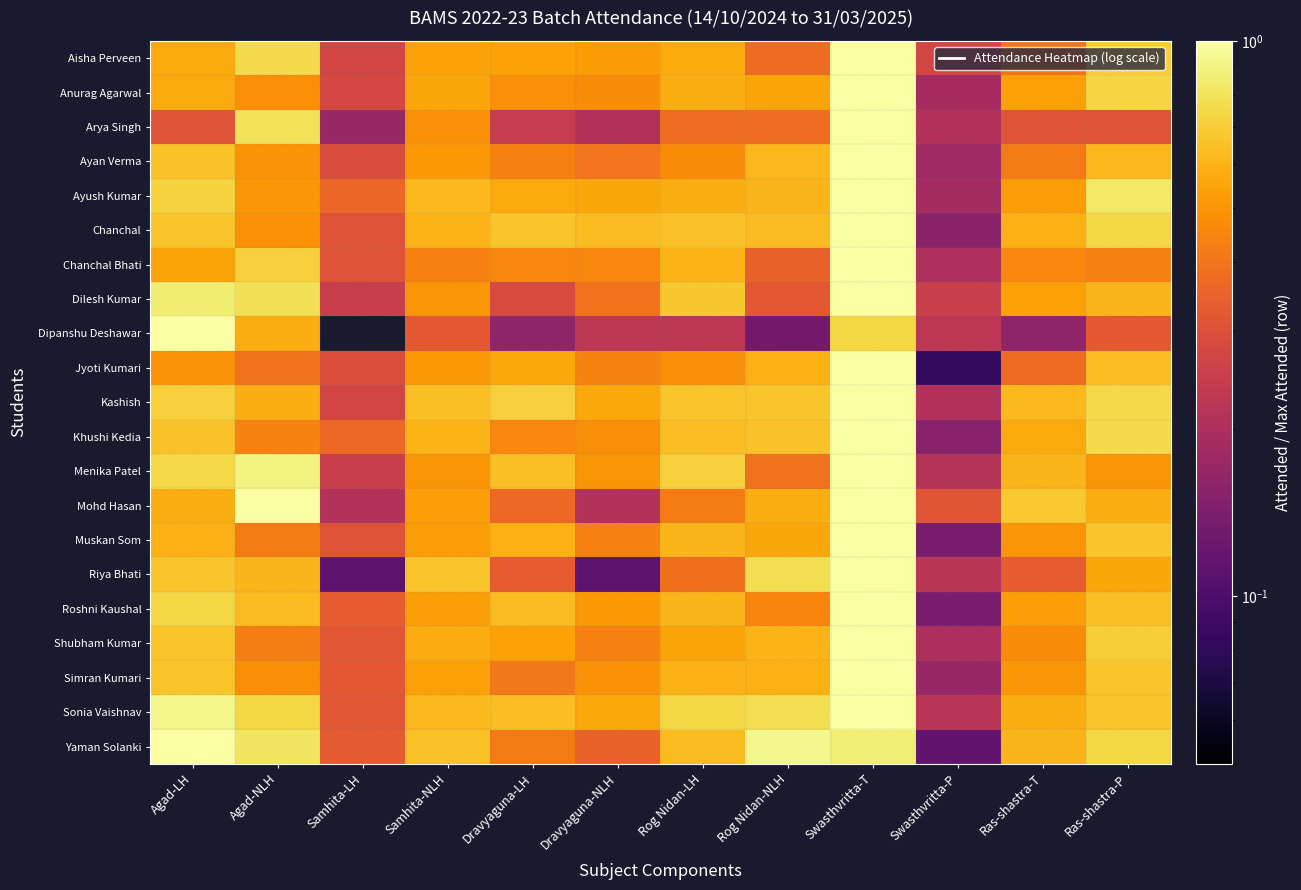

Reading left to right, extract all data points from this chart.

Aisha Perveen: Agad-LH=0.6	Agad-NLH=0.8	Samhita-LH=0.3	Samhita-NLH=0.5	Dravyaguna-LH=0.5	Dravyaguna-NLH=0.5	Rog Nidan-LH=0.6	Rog Nidan-NLH=0.4	Swasthvritta-T=1.0	Swasthvritta-P=0.3	Ras-shastra-T=0.4	Ras-shastra-P=0.7
Anurag Agarwal: Agad-LH=0.6	Agad-NLH=0.5	Samhita-LH=0.3	Samhita-NLH=0.6	Dravyaguna-LH=0.5	Dravyaguna-NLH=0.5	Rog Nidan-LH=0.6	Rog Nidan-NLH=0.5	Swasthvritta-T=1.0	Swasthvritta-P=0.2	Ras-shastra-T=0.5	Ras-shastra-P=0.7
Arya Singh: Agad-LH=0.3	Agad-NLH=0.8	Samhita-LH=0.2	Samhita-NLH=0.5	Dravyaguna-LH=0.2	Dravyaguna-NLH=0.2	Rog Nidan-LH=0.4	Rog Nidan-NLH=0.4	Swasthvritta-T=1.0	Swasthvritta-P=0.2	Ras-shastra-T=0.3	Ras-shastra-P=0.3
Ayan Verma: Agad-LH=0.7	Agad-NLH=0.5	Samhita-LH=0.3	Samhita-NLH=0.5	Dravyaguna-LH=0.4	Dravyaguna-NLH=0.4	Rog Nidan-LH=0.5	Rog Nidan-NLH=0.6	Swasthvritta-T=1.0	Swasthvritta-P=0.2	Ras-shastra-T=0.4	Ras-shastra-P=0.6
Ayush Kumar: Agad-LH=0.7	Agad-NLH=0.5	Samhita-LH=0.4	Samhita-NLH=0.6	Dravyaguna-LH=0.6	Dravyaguna-NLH=0.6	Rog Nidan-LH=0.6	Rog Nidan-NLH=0.6	Swasthvritta-T=1.0	Swasthvritta-P=0.2	Ras-shastra-T=0.5	Ras-shastra-P=0.8
Chanchal: Agad-LH=0.7	Agad-NLH=0.5	Samhita-LH=0.3	Samhita-NLH=0.6	Dravyaguna-LH=0.7	Dravyaguna-NLH=0.6	Rog Nidan-LH=0.7	Rog Nidan-NLH=0.6	Swasthvritta-T=1.0	Swasthvritta-P=0.2	Ras-shastra-T=0.6	Ras-shastra-P=0.7
Chanchal Bhati: Agad-LH=0.5	Agad-NLH=0.7	Samhita-LH=0.3	Samhita-NLH=0.4	Dravyaguna-LH=0.5	Dravyaguna-NLH=0.5	Rog Nidan-LH=0.6	Rog Nidan-NLH=0.3	Swasthvritta-T=1.0	Swasthvritta-P=0.2	Ras-shastra-T=0.5	Ras-shastra-P=0.4
Dilesh Kumar: Agad-LH=0.9	Agad-NLH=0.8	Samhita-LH=0.2	Samhita-NLH=0.5	Dravyaguna-LH=0.3	Dravyaguna-NLH=0.4	Rog Nidan-LH=0.7	Rog Nidan-NLH=0.3	Swasthvritta-T=1.0	Swasthvritta-P=0.2	Ras-shastra-T=0.5	Ras-shastra-P=0.6
Dipanshu Deshawar: Agad-LH=1.0	Agad-NLH=0.6	Samhita-LH=0.0	Samhita-NLH=0.3	Dravyaguna-LH=0.2	Dravyaguna-NLH=0.2	Rog Nidan-LH=0.2	Rog Nidan-NLH=0.1	Swasthvritta-T=0.7	Swasthvritta-P=0.2	Ras-shastra-T=0.2	Ras-shastra-P=0.3
Jyoti Kumari: Agad-LH=0.5	Agad-NLH=0.4	Samhita-LH=0.3	Samhita-NLH=0.5	Dravyaguna-LH=0.6	Dravyaguna-NLH=0.4	Rog Nidan-LH=0.5	Rog Nidan-NLH=0.6	Swasthvritta-T=1.0	Swasthvritta-P=0.1	Ras-shastra-T=0.4	Ras-shastra-P=0.6
Kashish: Agad-LH=0.7	Agad-NLH=0.6	Samhita-LH=0.3	Samhita-NLH=0.6	Dravyaguna-LH=0.7	Dravyaguna-NLH=0.6	Rog Nidan-LH=0.7	Rog Nidan-NLH=0.7	Swasthvritta-T=1.0	Swasthvritta-P=0.2	Ras-shastra-T=0.6	Ras-shastra-P=0.8
Khushi Kedia: Agad-LH=0.7	Agad-NLH=0.4	Samhita-LH=0.4	Samhita-NLH=0.6	Dravyaguna-LH=0.5	Dravyaguna-NLH=0.5	Rog Nidan-LH=0.6	Rog Nidan-NLH=0.7	Swasthvritta-T=1.0	Swasthvritta-P=0.2	Ras-shastra-T=0.6	Ras-shastra-P=0.8
Menika Patel: Agad-LH=0.8	Agad-NLH=0.9	Samhita-LH=0.2	Samhita-NLH=0.5	Dravyaguna-LH=0.6	Dravyaguna-NLH=0.5	Rog Nidan-LH=0.7	Rog Nidan-NLH=0.4	Swasthvritta-T=1.0	Swasthvritta-P=0.2	Ras-shastra-T=0.6	Ras-shastra-P=0.5
Mohd Hasan: Agad-LH=0.6	Agad-NLH=1.0	Samhita-LH=0.2	Samhita-NLH=0.5	Dravyaguna-LH=0.4	Dravyaguna-NLH=0.2	Rog Nidan-LH=0.4	Rog Nidan-NLH=0.6	Swasthvritta-T=1.0	Swasthvritta-P=0.3	Ras-shastra-T=0.7	Ras-shastra-P=0.6
Muskan Som: Agad-LH=0.6	Agad-NLH=0.4	Samhita-LH=0.3	Samhita-NLH=0.5	Dravyaguna-LH=0.6	Dravyaguna-NLH=0.4	Rog Nidan-LH=0.6	Rog Nidan-NLH=0.6	Swasthvritta-T=1.0	Swasthvritta-P=0.1	Ras-shastra-T=0.5	Ras-shastra-P=0.7
Riya Bhati: Agad-LH=0.7	Agad-NLH=0.6	Samhita-LH=0.1	Samhita-NLH=0.7	Dravyaguna-LH=0.3	Dravyaguna-NLH=0.1	Rog Nidan-LH=0.4	Rog Nidan-NLH=0.8	Swasthvritta-T=1.0	Swasthvritta-P=0.2	Ras-shastra-T=0.3	Ras-shastra-P=0.6
Roshni Kaushal: Agad-LH=0.7	Agad-NLH=0.6	Samhita-LH=0.3	Samhita-NLH=0.5	Dravyaguna-LH=0.6	Dravyaguna-NLH=0.5	Rog Nidan-LH=0.6	Rog Nidan-NLH=0.5	Swasthvritta-T=1.0	Swasthvritta-P=0.1	Ras-shastra-T=0.5	Ras-shastra-P=0.6
Shubham Kumar: Agad-LH=0.7	Agad-NLH=0.4	Samhita-LH=0.3	Samhita-NLH=0.6	Dravyaguna-LH=0.5	Dravyaguna-NLH=0.4	Rog Nidan-LH=0.5	Rog Nidan-NLH=0.6	Swasthvritta-T=1.0	Swasthvritta-P=0.2	Ras-shastra-T=0.5	Ras-shastra-P=0.7
Simran Kumari: Agad-LH=0.7	Agad-NLH=0.5	Samhita-LH=0.3	Samhita-NLH=0.5	Dravyaguna-LH=0.4	Dravyaguna-NLH=0.5	Rog Nidan-LH=0.6	Rog Nidan-NLH=0.6	Swasthvritta-T=1.0	Swasthvritta-P=0.2	Ras-shastra-T=0.5	Ras-shastra-P=0.7
Sonia Vaishnav: Agad-LH=0.9	Agad-NLH=0.7	Samhita-LH=0.3	Samhita-NLH=0.6	Dravyaguna-LH=0.6	Dravyaguna-NLH=0.6	Rog Nidan-LH=0.7	Rog Nidan-NLH=0.8	Swasthvritta-T=1.0	Swasthvritta-P=0.2	Ras-shastra-T=0.6	Ras-shastra-P=0.7
Yaman Solanki: Agad-LH=1.0	Agad-NLH=0.8	Samhita-LH=0.3	Samhita-NLH=0.7	Dravyaguna-LH=0.4	Dravyaguna-NLH=0.3	Rog Nidan-LH=0.6	Rog Nidan-NLH=0.9	Swasthvritta-T=0.9	Swasthvritta-P=0.1	Ras-shastra-T=0.6	Ras-shastra-P=0.7